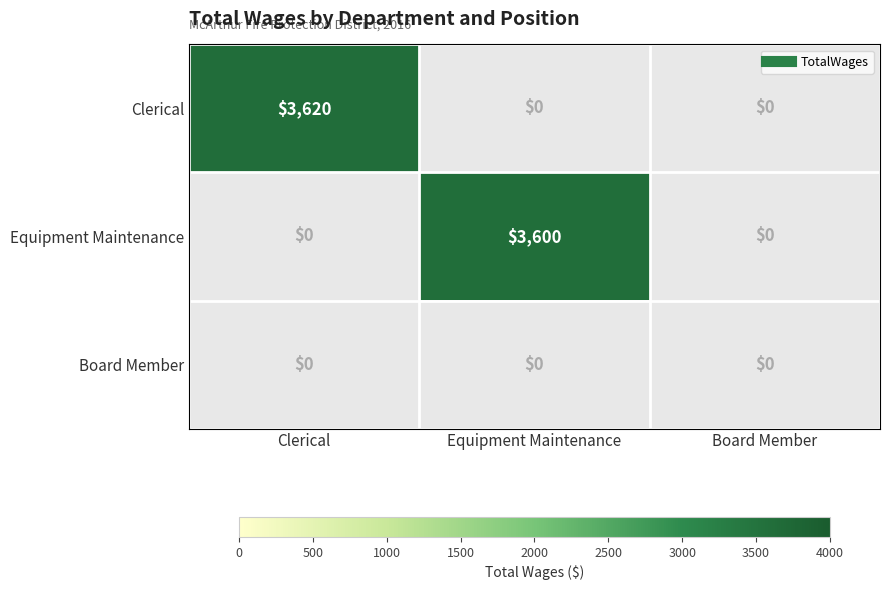

How many data points in Clerical are above 0?

1